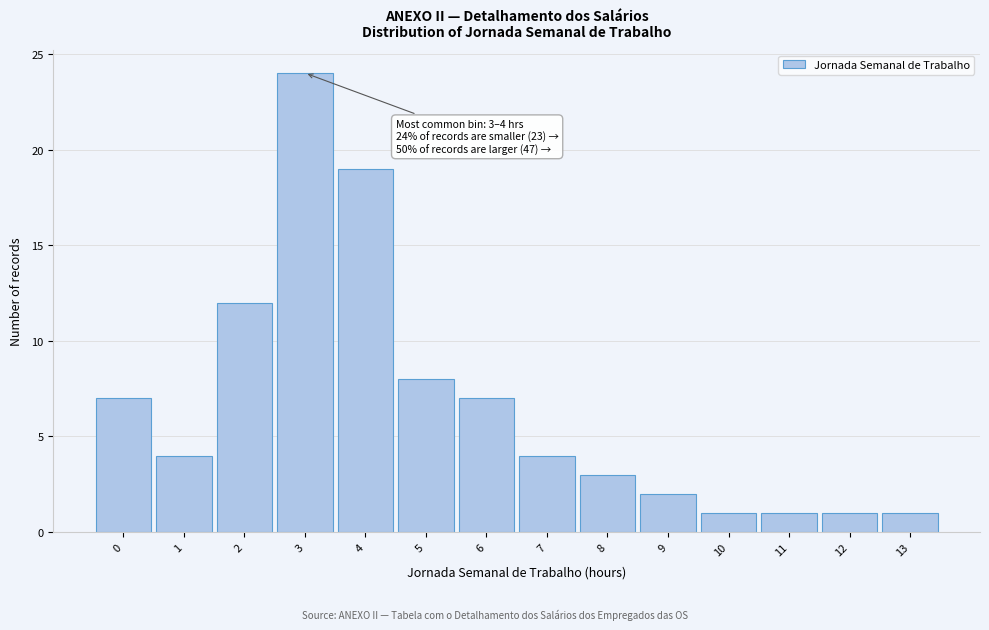

Reading right to left, list all the values displayed in this chart.

1	1	1	1	2	3	4	7	8	19	24	12	4	7